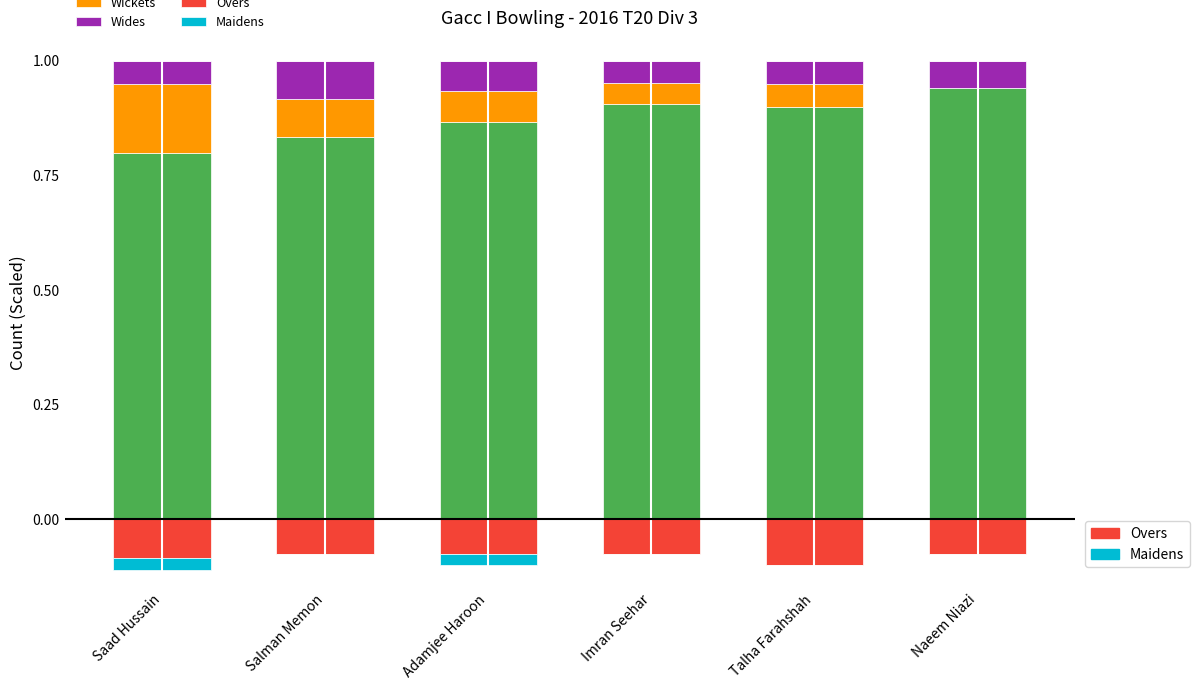

Reading left to right, what are all the values shown in this chart?

Runs: Saad Hussain=0.8	Salman Memon=0.8	Adamjee Haroon=0.9	Imran Seehar=0.9	Talha Farahshah=0.9	Naeem Niazi=0.9
Wickets: Saad Hussain=0.2	Salman Memon=0.1	Adamjee Haroon=0.1	Imran Seehar=0.0	Talha Farahshah=0.1	Naeem Niazi=0.0
Wides: Saad Hussain=0.0	Salman Memon=0.1	Adamjee Haroon=0.1	Imran Seehar=0.0	Talha Farahshah=0.0	Naeem Niazi=0.1
Dot Balls: Saad Hussain=0.0	Salman Memon=0.0	Adamjee Haroon=0.0	Imran Seehar=0.0	Talha Farahshah=0.0	Naeem Niazi=0.0
Overs: Saad Hussain=-0.1	Salman Memon=-0.1	Adamjee Haroon=-0.1	Imran Seehar=-0.1	Talha Farahshah=-0.1	Naeem Niazi=-0.1
Maidens: Saad Hussain=-0.0	Salman Memon=0.0	Adamjee Haroon=-0.0	Imran Seehar=0.0	Talha Farahshah=0.0	Naeem Niazi=0.0